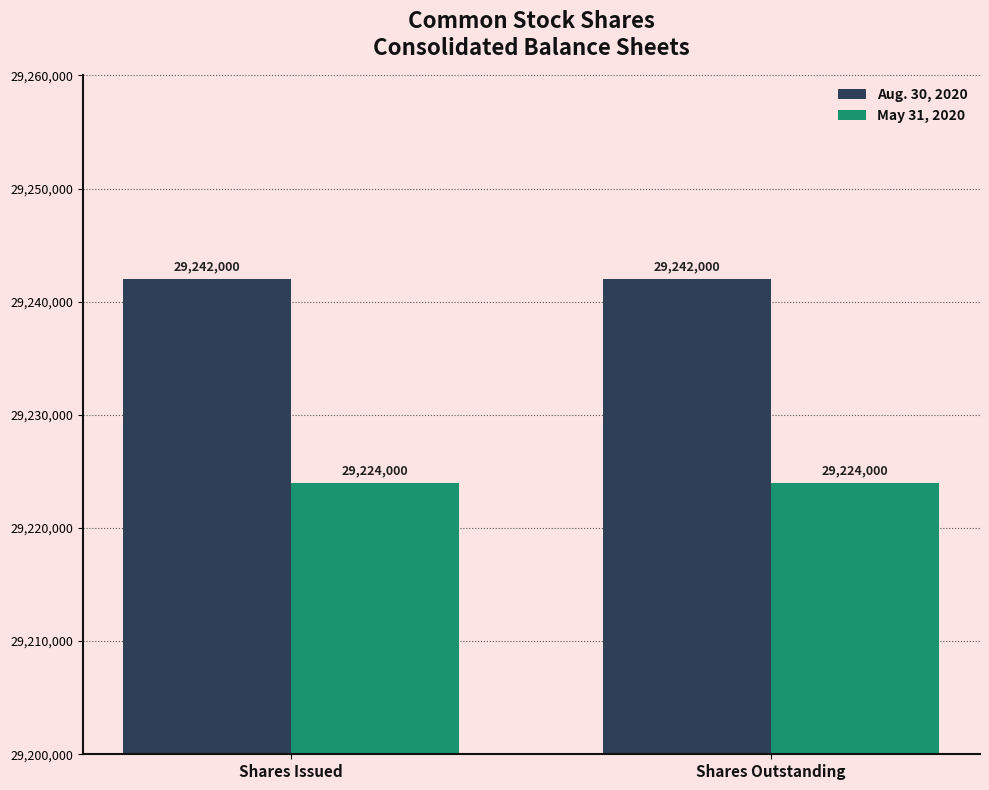

How many bars are there in total?

4